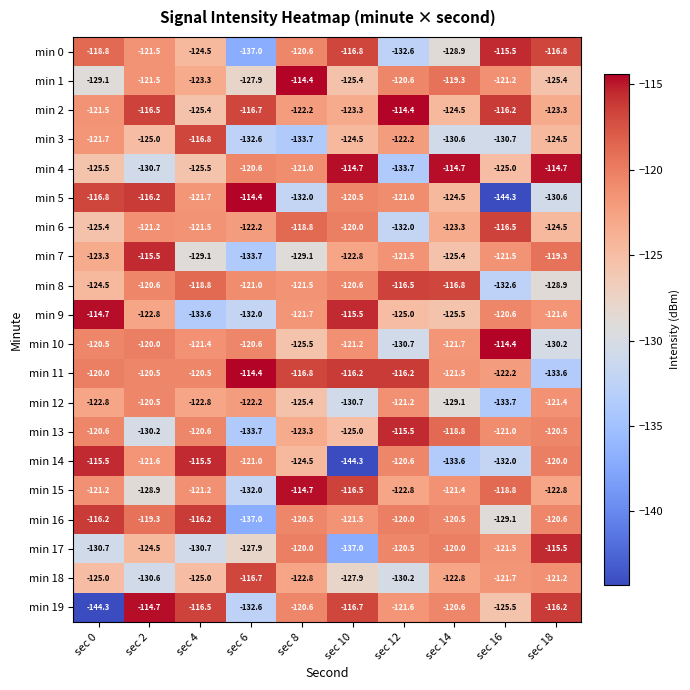

How many data points does each series have?

10